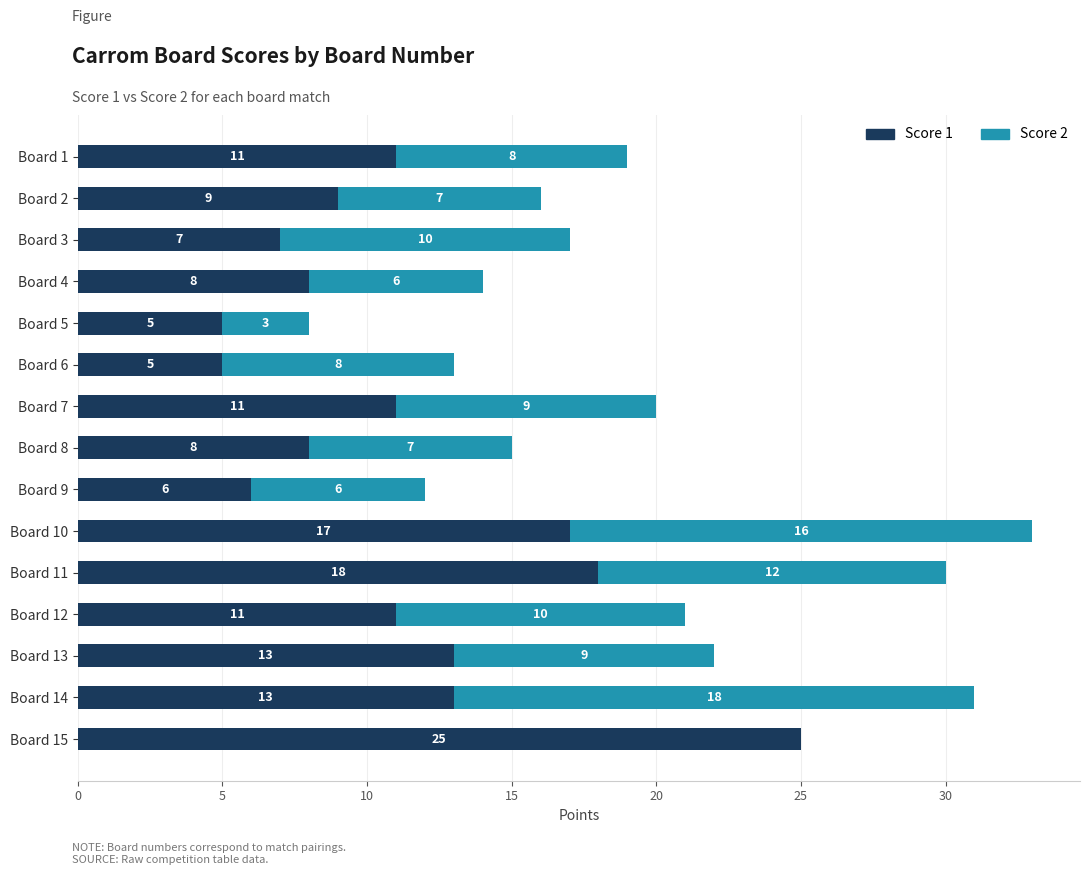

What is the maximum value for Score 1?

25